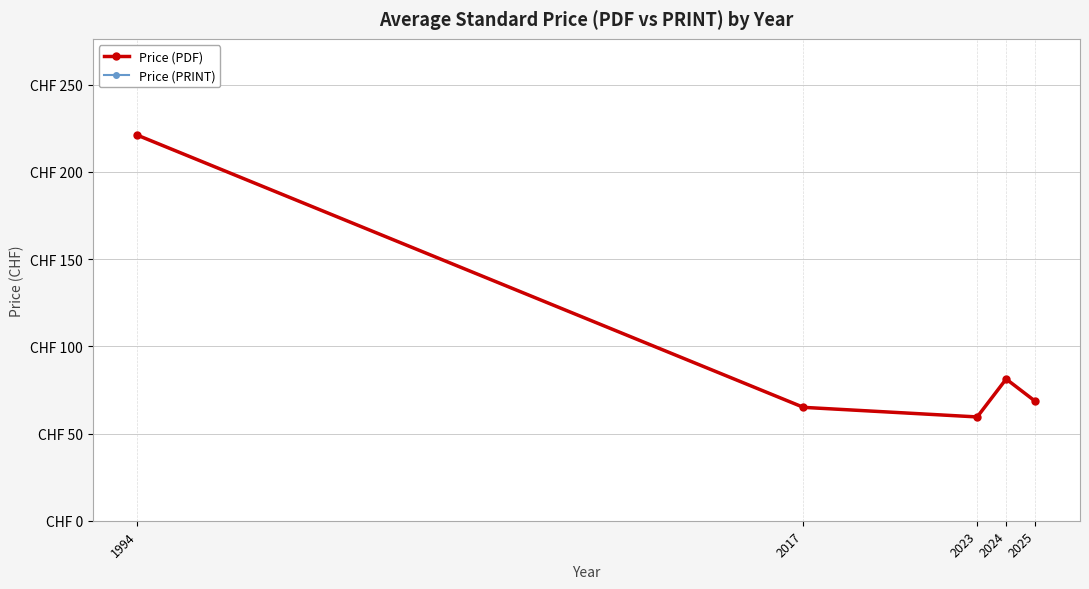

Is it true that Price (PDF) equals 47.8 at 2024?

False